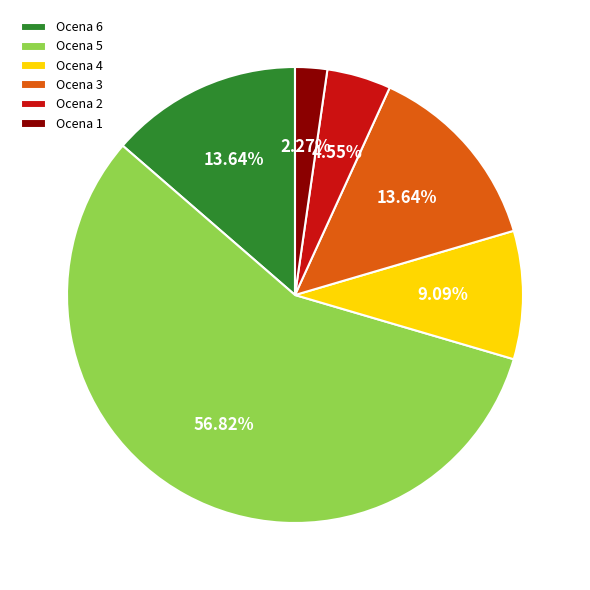

Which has a higher value, Ocena 2 or Ocena 6?

Ocena 6